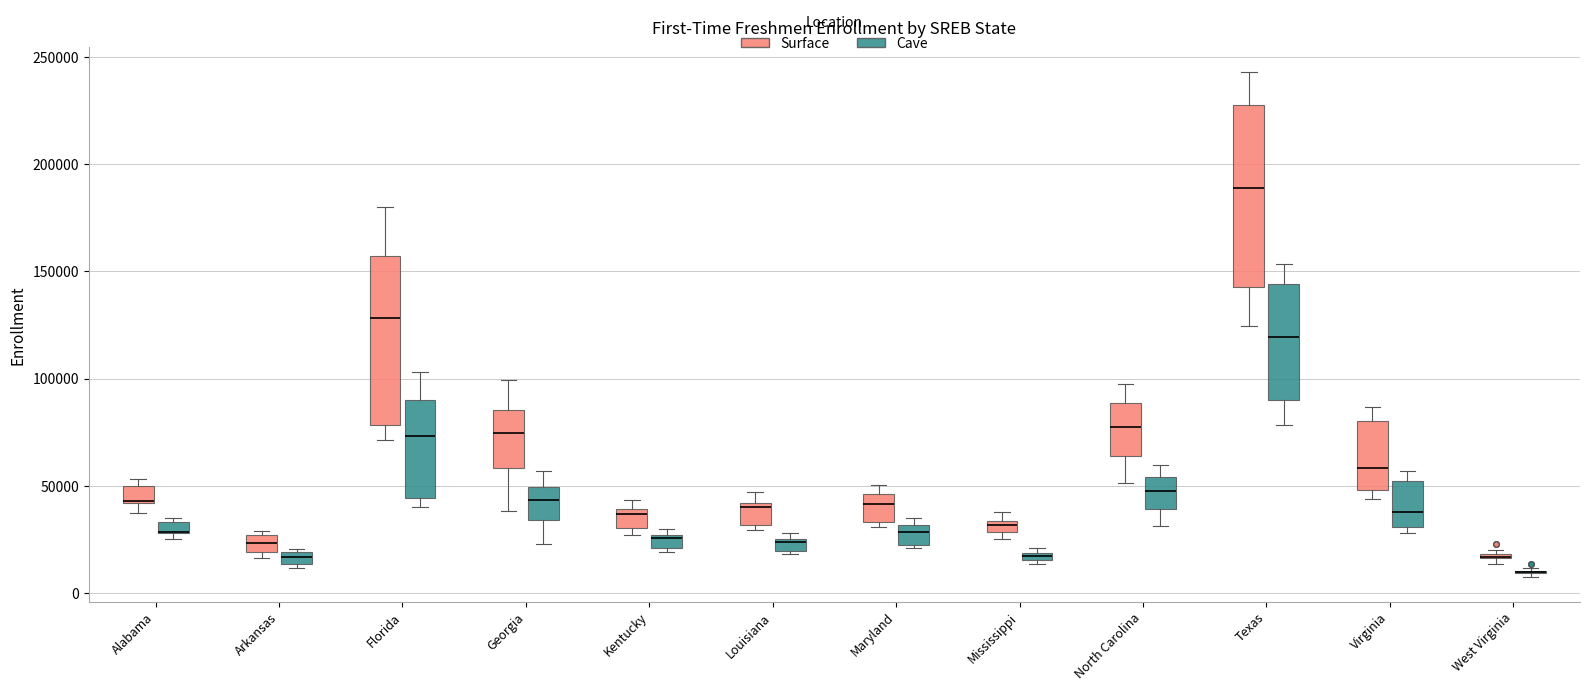

Where is the lower edge of the box for Maryland (Cave) on the y-axis? The values are not printed on the chart, so give them approximately, as read against the axis.

25000